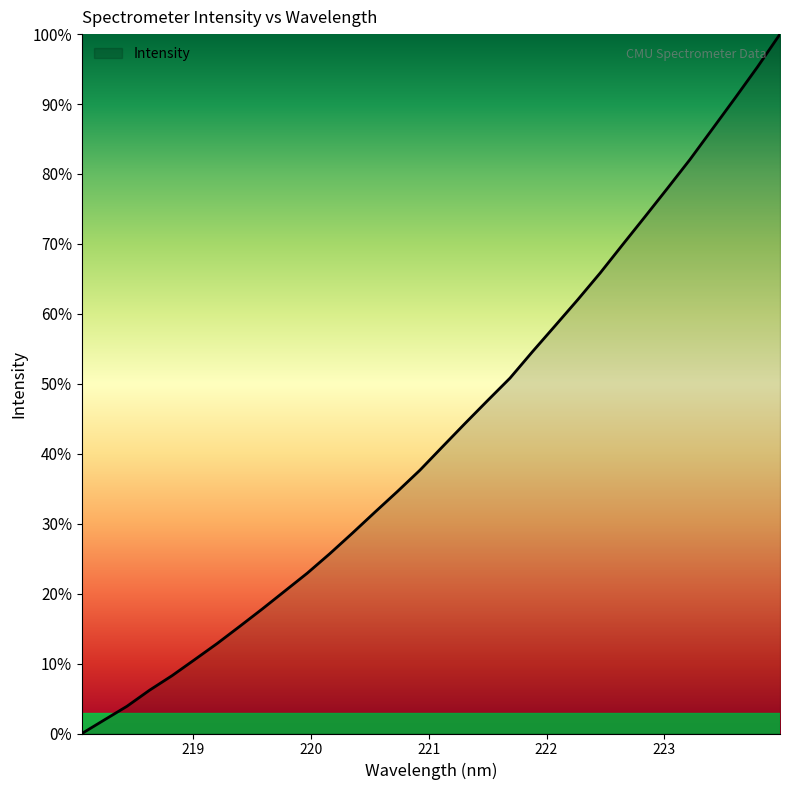

What is the difference between the maximum and minimum values?

100.0